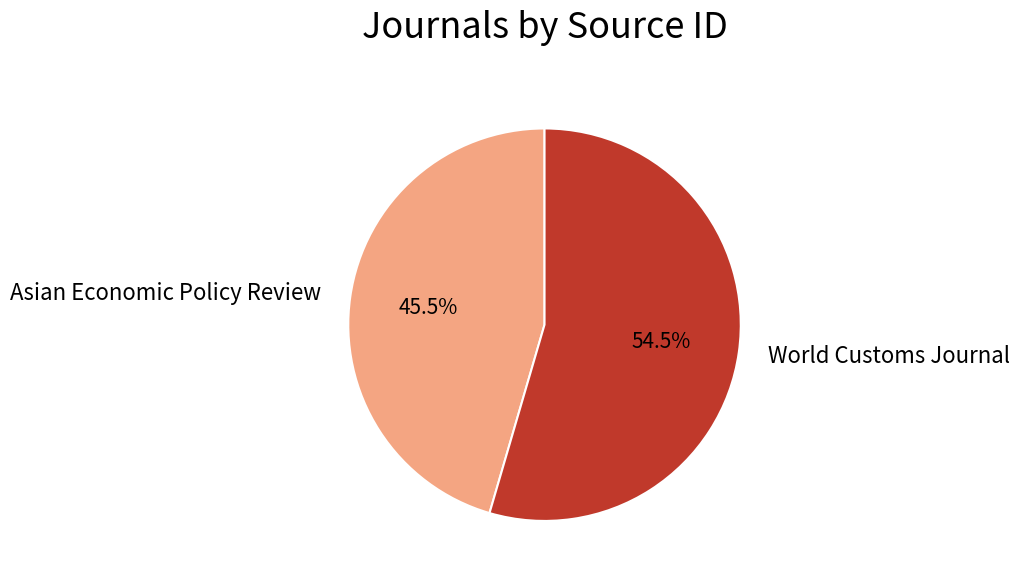

To the nearest percent, what is the average slice percentage?

50%